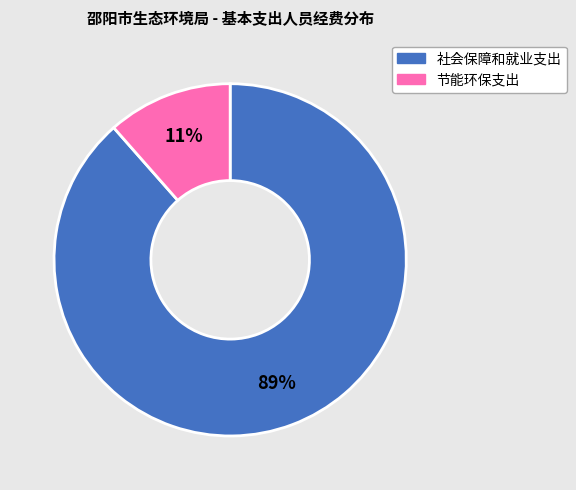

Is it true that 社会保障和就业支出 is 79% of the pie?

False